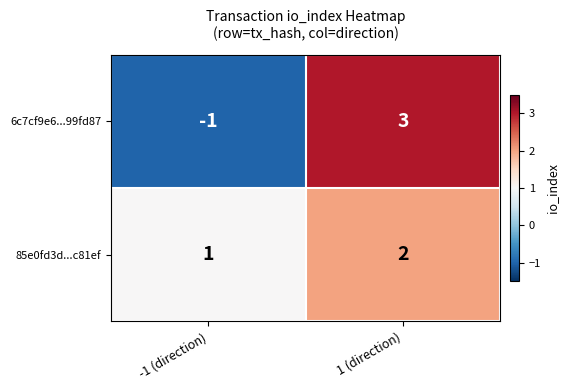

Which series has the widest spread of values?

6c7cf9e6...99fd87